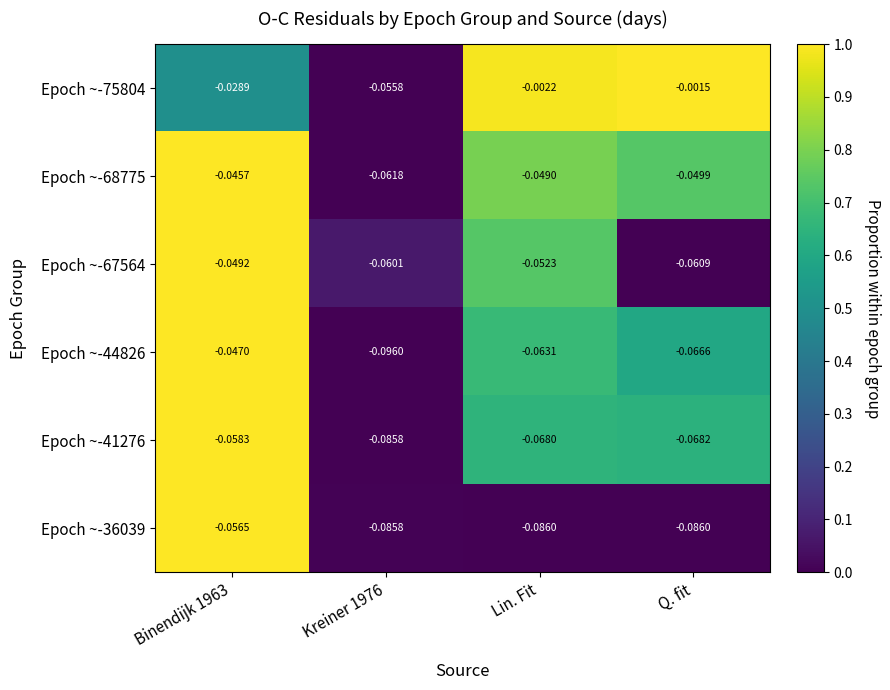

Is the value of Epoch ~-75804 at Lin. Fit greater than the value of Epoch ~-67564 at Q. fit?

Yes